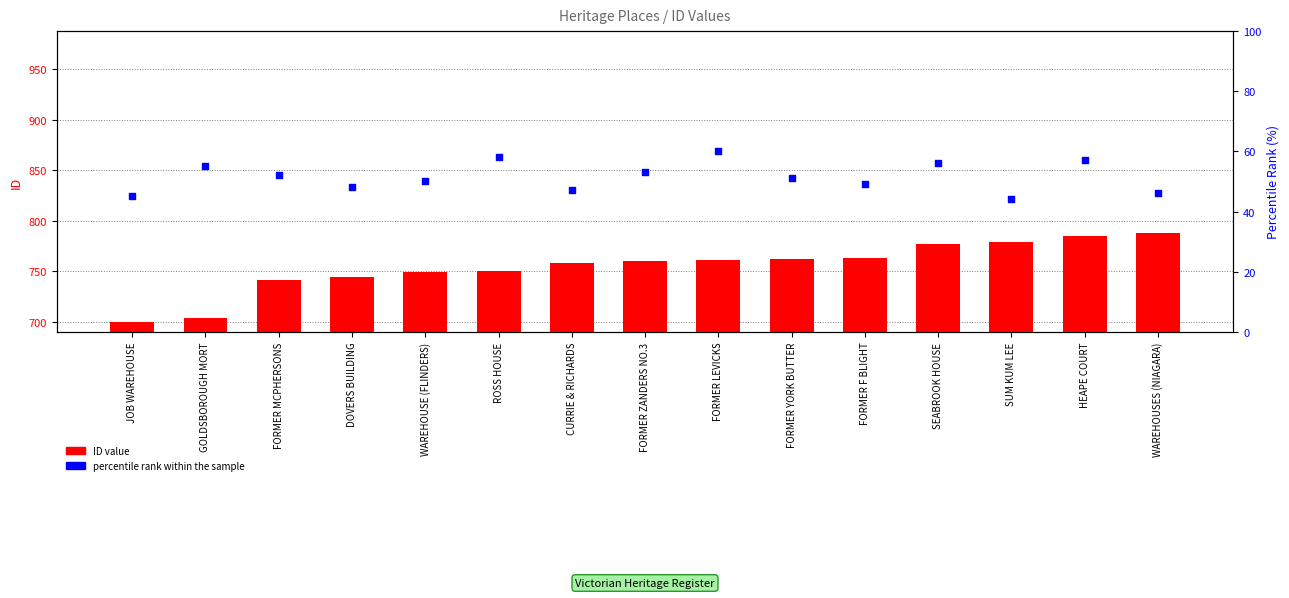

Which series has the largest total across all categories?

ID value